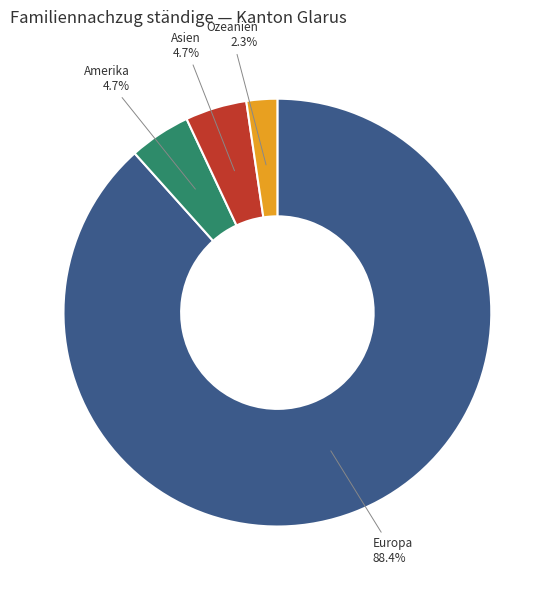

Is there a majority slice in this chart?

Yes